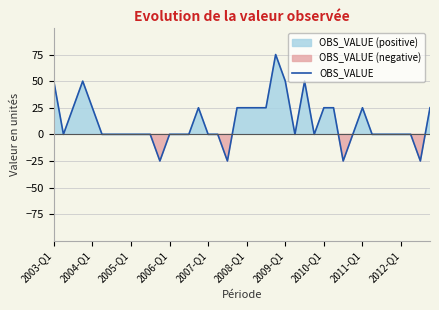

True or false: the data shows -13 at 30.

False